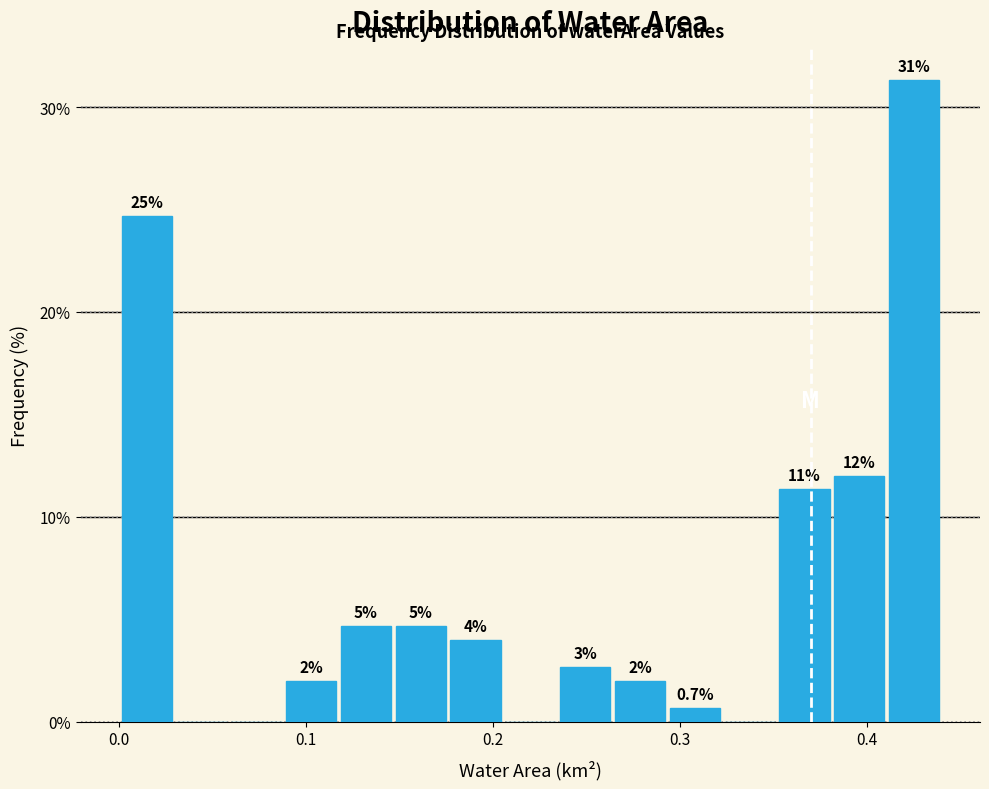

Read against the x-axis, roughly where is the centre of the tallest bar?

0.43